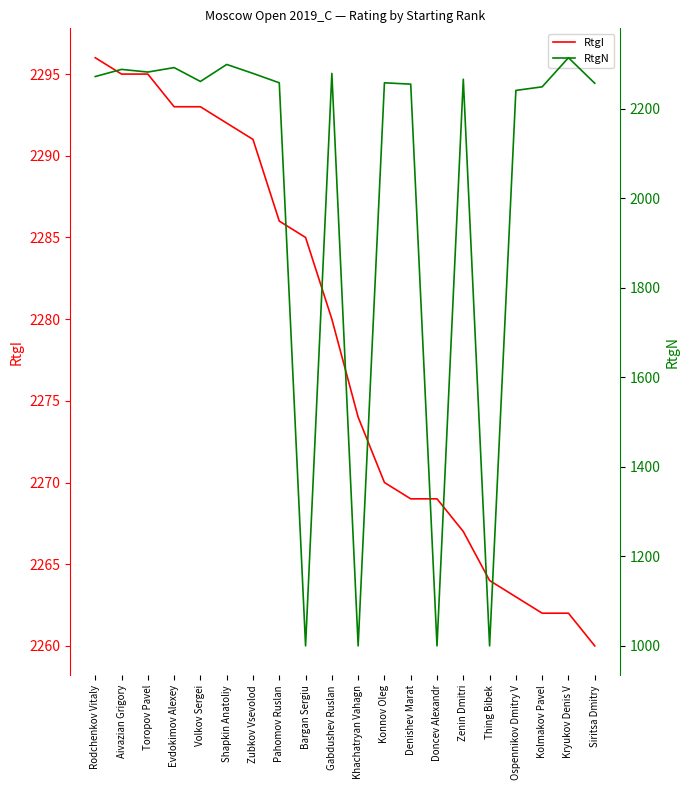

The value of RtgN at Doncev Alexandr is 1594. True or false?

False